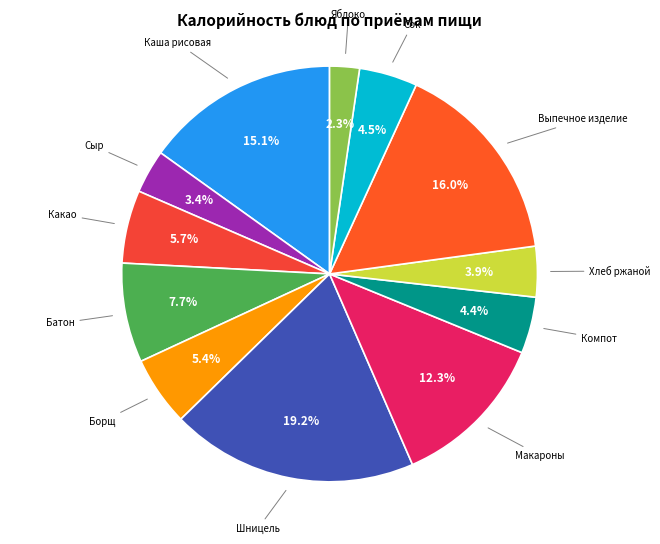

Count the number of slices in the pie.

12